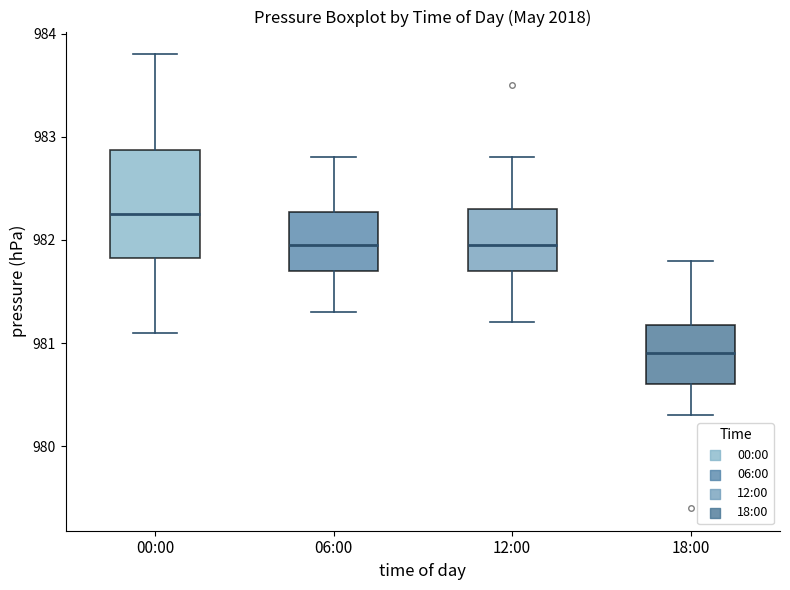

Reading left to right, read every box against the y-axis: the position of its median line, the range the box covers, and the ends of its whiskers. The values are not printed on the chart, so give them approximately, as read against the axis.

00:00: median 982.3, box 981.8 to 982.9, whiskers 981.1 to 983.8
06:00: median 982.0, box 981.7 to 982.3, whiskers 981.3 to 982.8
12:00: median 982.0, box 981.7 to 982.3, whiskers 981.2 to 982.8
18:00: median 980.9, box 980.6 to 981.2, whiskers 980.3 to 981.8